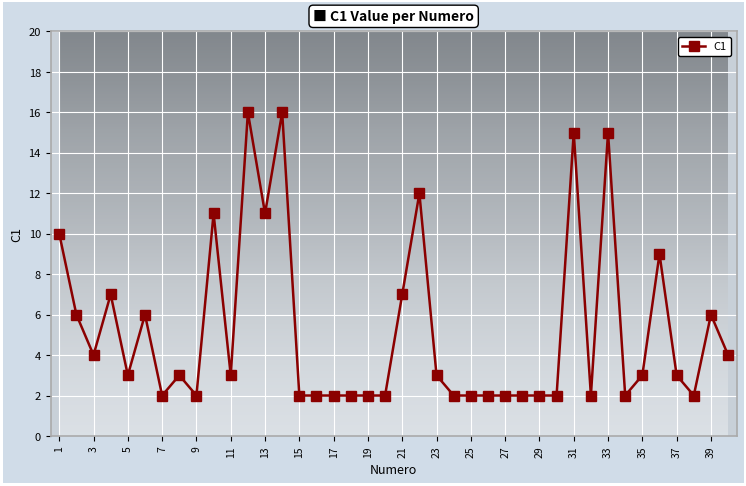

True or false: the data has more than 2 interior local peaks.

True